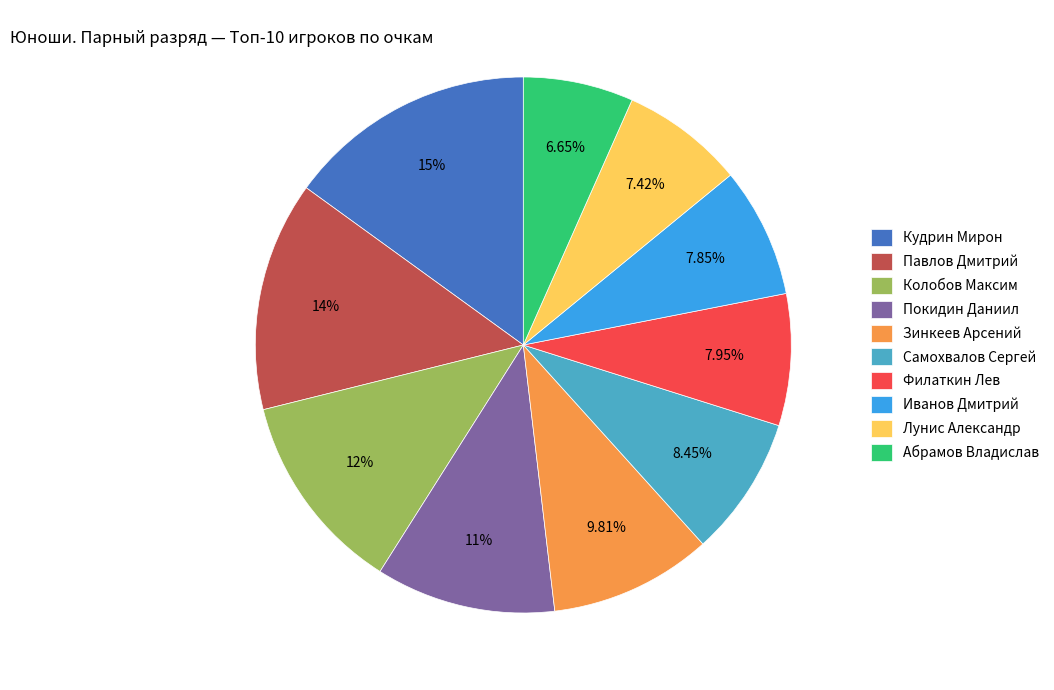

Is it true that Филаткин Лев is 22% of the pie?

False